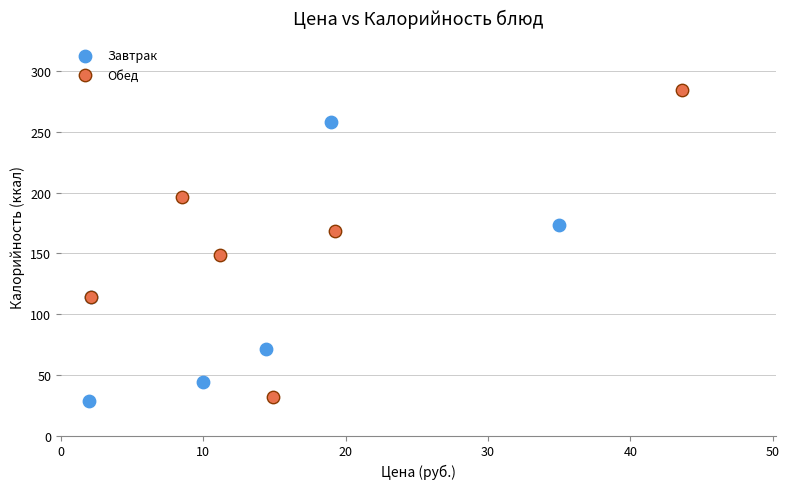

Which series contains the highest Y value?

Обед